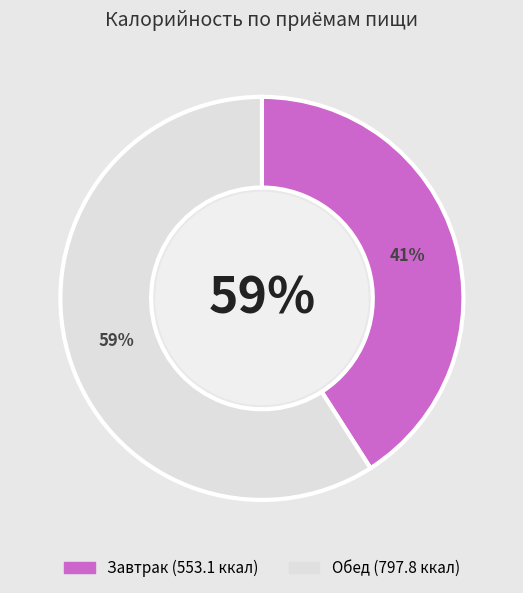

To the nearest percent, what is the difference between the Обед and Завтрак slice percentages?

18%